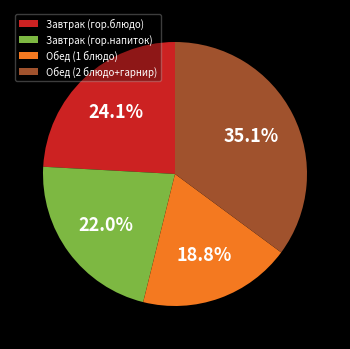

Which category has the biggest portion of the pie?

Обед (2 блюдо+гарнир)